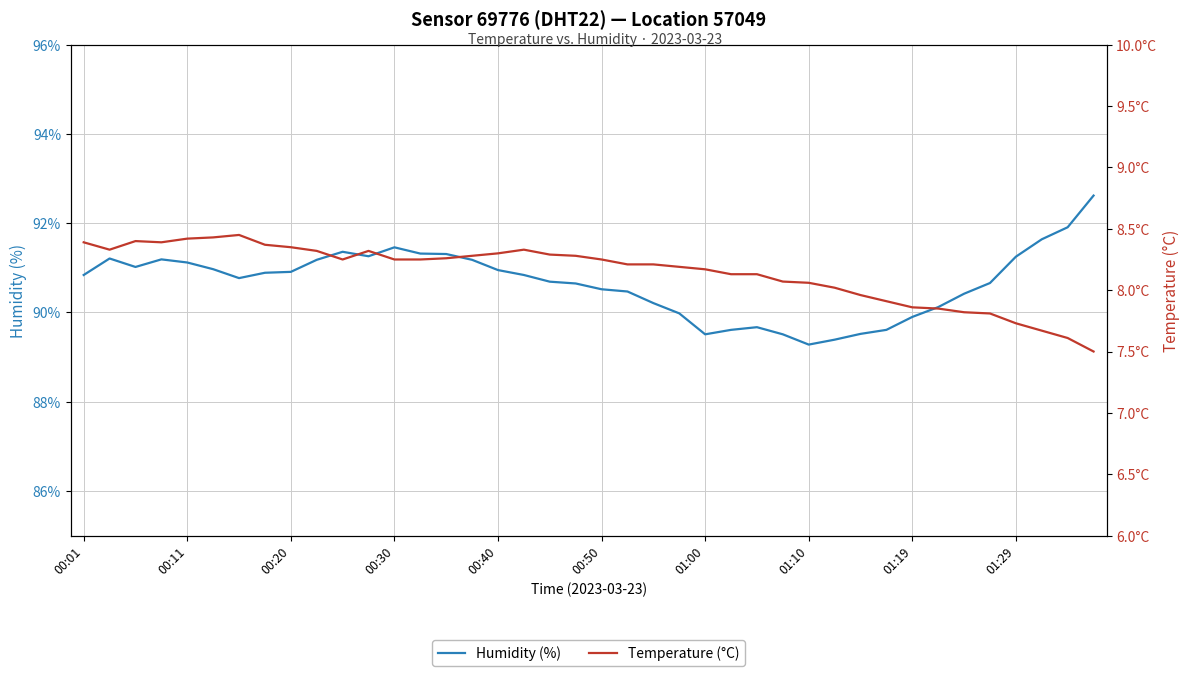

What value does the Temperature (°C) series have at 00:01?

8.4